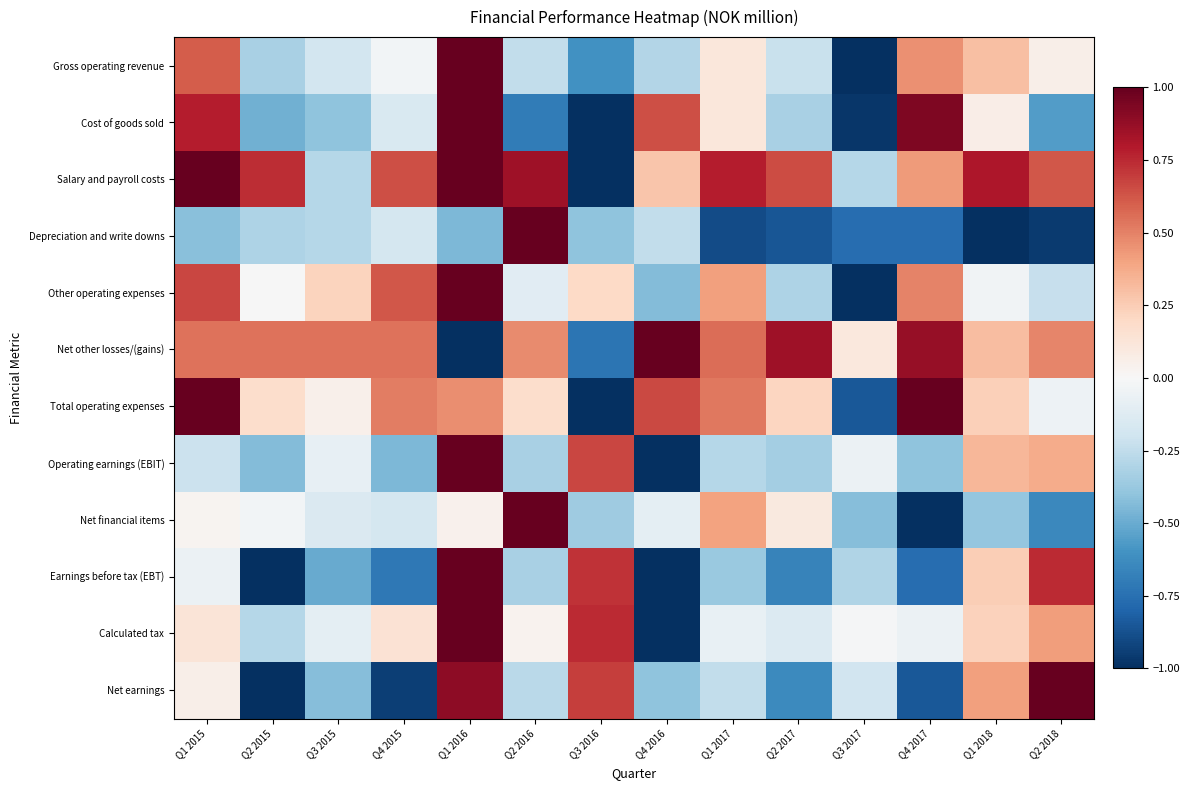

Reading left to right, extract all data points from this chart.

Gross operating revenue: Q1 2015=0.6	Q2 2015=-0.3	Q3 2015=-0.2	Q4 2015=-0.0	Q1 2016=1.0	Q2 2016=-0.2	Q3 2016=-0.6	Q4 2016=-0.3	Q1 2017=0.1	Q2 2017=-0.2	Q3 2017=-1.0	Q4 2017=0.5	Q1 2018=0.3	Q2 2018=0.1
Cost of goods sold: Q1 2015=0.8	Q2 2015=-0.5	Q3 2015=-0.4	Q4 2015=-0.2	Q1 2016=1.0	Q2 2016=-0.7	Q3 2016=-1.0	Q4 2016=0.6	Q1 2017=0.1	Q2 2017=-0.3	Q3 2017=-1.0	Q4 2017=0.9	Q1 2018=0.1	Q2 2018=-0.6
Salary and payroll costs: Q1 2015=1.0	Q2 2015=0.7	Q3 2015=-0.3	Q4 2015=0.6	Q1 2016=1.0	Q2 2016=0.8	Q3 2016=-1.0	Q4 2016=0.3	Q1 2017=0.8	Q2 2017=0.7	Q3 2017=-0.3	Q4 2017=0.4	Q1 2018=0.8	Q2 2018=0.6
Depreciation and write downs: Q1 2015=-0.4	Q2 2015=-0.3	Q3 2015=-0.3	Q4 2015=-0.2	Q1 2016=-0.4	Q2 2016=1.0	Q3 2016=-0.4	Q4 2016=-0.2	Q1 2017=-0.9	Q2 2017=-0.9	Q3 2017=-0.8	Q4 2017=-0.8	Q1 2018=-1.0	Q2 2018=-1.0
Other operating expenses: Q1 2015=0.7	Q2 2015=-0.0	Q3 2015=0.2	Q4 2015=0.6	Q1 2016=1.0	Q2 2016=-0.1	Q3 2016=0.2	Q4 2016=-0.4	Q1 2017=0.4	Q2 2017=-0.3	Q3 2017=-1.0	Q4 2017=0.5	Q1 2018=-0.0	Q2 2018=-0.2
Net other losses/(gains): Q1 2015=0.5	Q2 2015=0.5	Q3 2015=0.5	Q4 2015=0.5	Q1 2016=-1.0	Q2 2016=0.5	Q3 2016=-0.7	Q4 2016=1.0	Q1 2017=0.6	Q2 2017=0.8	Q3 2017=0.1	Q4 2017=0.9	Q1 2018=0.3	Q2 2018=0.5
Total operating expenses: Q1 2015=1.0	Q2 2015=0.2	Q3 2015=0.1	Q4 2015=0.5	Q1 2016=0.5	Q2 2016=0.2	Q3 2016=-1.0	Q4 2016=0.7	Q1 2017=0.5	Q2 2017=0.2	Q3 2017=-0.8	Q4 2017=1.0	Q1 2018=0.2	Q2 2018=-0.1
Operating earnings (EBIT): Q1 2015=-0.2	Q2 2015=-0.4	Q3 2015=-0.1	Q4 2015=-0.4	Q1 2016=1.0	Q2 2016=-0.3	Q3 2016=0.7	Q4 2016=-1.0	Q1 2017=-0.3	Q2 2017=-0.3	Q3 2017=-0.1	Q4 2017=-0.4	Q1 2018=0.3	Q2 2018=0.4
Net financial items: Q1 2015=0.0	Q2 2015=-0.0	Q3 2015=-0.1	Q4 2015=-0.2	Q1 2016=0.0	Q2 2016=1.0	Q3 2016=-0.4	Q4 2016=-0.1	Q1 2017=0.4	Q2 2017=0.1	Q3 2017=-0.4	Q4 2017=-1.0	Q1 2018=-0.4	Q2 2018=-0.6
Earnings before tax (EBT): Q1 2015=-0.1	Q2 2015=-1.0	Q3 2015=-0.5	Q4 2015=-0.7	Q1 2016=1.0	Q2 2016=-0.3	Q3 2016=0.7	Q4 2016=-1.0	Q1 2017=-0.4	Q2 2017=-0.7	Q3 2017=-0.3	Q4 2017=-0.8	Q1 2018=0.2	Q2 2018=0.7
Calculated tax: Q1 2015=0.1	Q2 2015=-0.3	Q3 2015=-0.1	Q4 2015=0.1	Q1 2016=1.0	Q2 2016=0.0	Q3 2016=0.7	Q4 2016=-1.0	Q1 2017=-0.1	Q2 2017=-0.1	Q3 2017=-0.0	Q4 2017=-0.1	Q1 2018=0.2	Q2 2018=0.4
Net earnings: Q1 2015=0.1	Q2 2015=-1.0	Q3 2015=-0.4	Q4 2015=-0.9	Q1 2016=0.9	Q2 2016=-0.3	Q3 2016=0.7	Q4 2016=-0.4	Q1 2017=-0.2	Q2 2017=-0.6	Q3 2017=-0.2	Q4 2017=-0.8	Q1 2018=0.4	Q2 2018=1.0